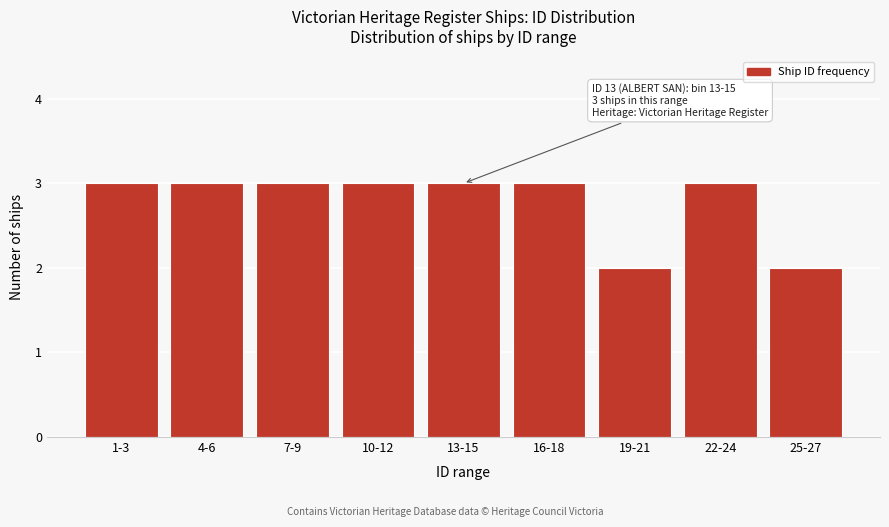

Reading left to right, extract all data points from this chart.

1-3=3	4-6=3	7-9=3	10-12=3	13-15=3	16-18=3	19-21=2	22-24=3	25-27=2